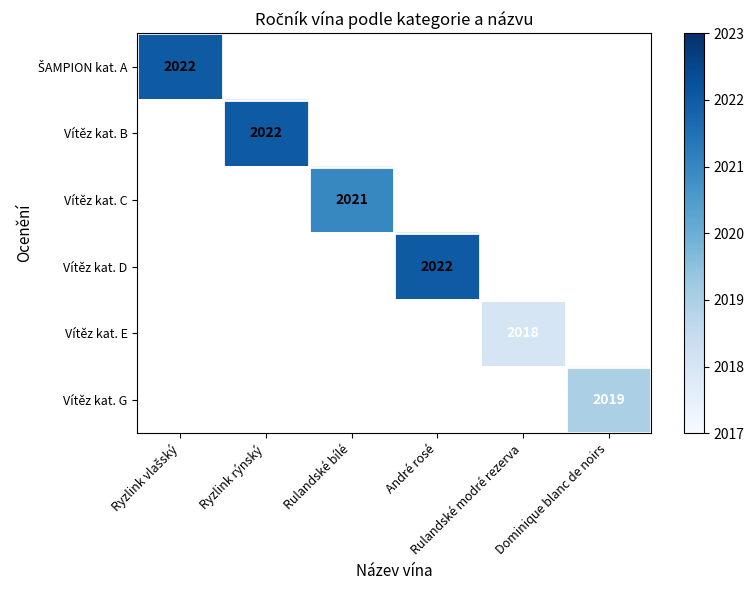

Between Rulandské modré rezerva and Rulandské bílé, which is larger?

Rulandské bílé